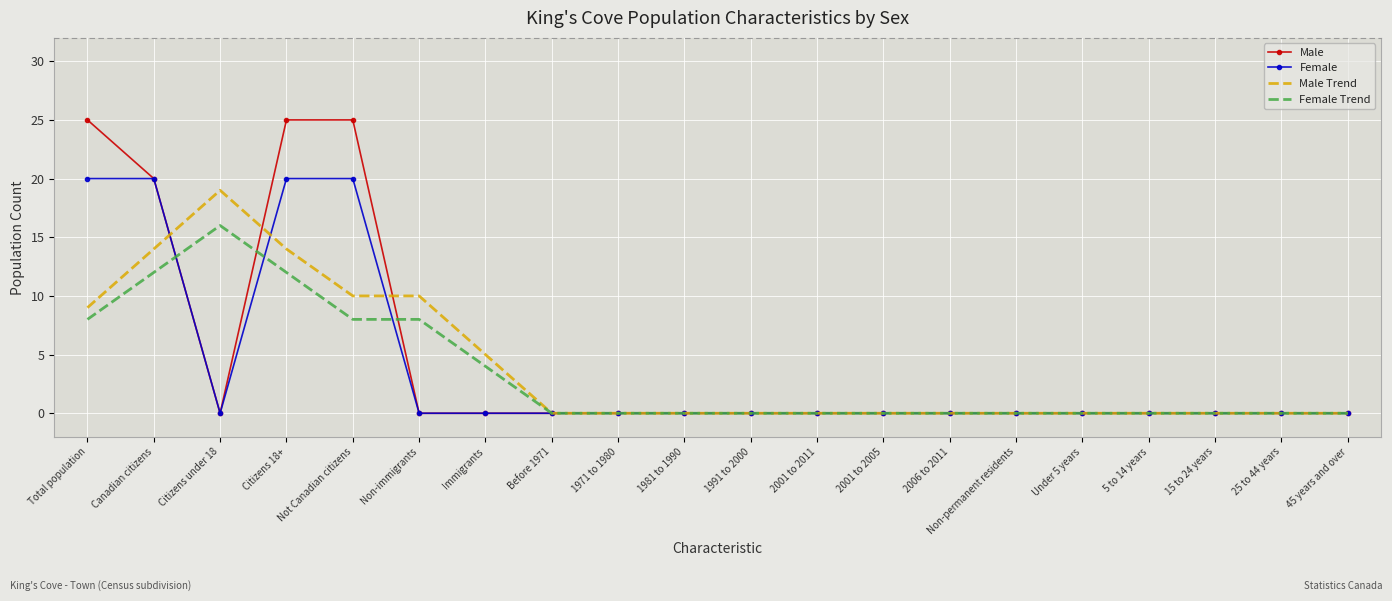

Reading left to right, extract all data points from this chart.

Male: Total population=25	Canadian citizens=20	Citizens under 18=0	Citizens 18+=25	Not Canadian citizens=25	Non-immigrants=0	Immigrants=0	Before 1971=0	1971 to 1980=0	1981 to 1990=0	1991 to 2000=0	2001 to 2011=0	2001 to 2005=0	2006 to 2011=0	Non-permanent residents=0	Under 5 years=0	5 to 14 years=0	15 to 24 years=0	25 to 44 years=0	45 years and over=0
Female: Total population=20	Canadian citizens=20	Citizens under 18=0	Citizens 18+=20	Not Canadian citizens=20	Non-immigrants=0	Immigrants=0	Before 1971=0	1971 to 1980=0	1981 to 1990=0	1991 to 2000=0	2001 to 2011=0	2001 to 2005=0	2006 to 2011=0	Non-permanent residents=0	Under 5 years=0	5 to 14 years=0	15 to 24 years=0	25 to 44 years=0	45 years and over=0
Male Trend: Total population=9	Canadian citizens=14	Citizens under 18=19	Citizens 18+=14	Not Canadian citizens=10	Non-immigrants=10	Immigrants=5	Before 1971=0	1971 to 1980=0	1981 to 1990=0	1991 to 2000=0	2001 to 2011=0	2001 to 2005=0	2006 to 2011=0	Non-permanent residents=0	Under 5 years=0	5 to 14 years=0	15 to 24 years=0	25 to 44 years=0	45 years and over=0
Female Trend: Total population=8	Canadian citizens=12	Citizens under 18=16	Citizens 18+=12	Not Canadian citizens=8	Non-immigrants=8	Immigrants=4	Before 1971=0	1971 to 1980=0	1981 to 1990=0	1991 to 2000=0	2001 to 2011=0	2001 to 2005=0	2006 to 2011=0	Non-permanent residents=0	Under 5 years=0	5 to 14 years=0	15 to 24 years=0	25 to 44 years=0	45 years and over=0